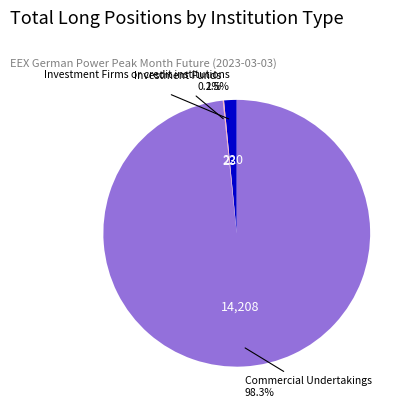

Which has a higher value, Investment Firms or credit institutions or Commercial Undertakings?

Commercial Undertakings